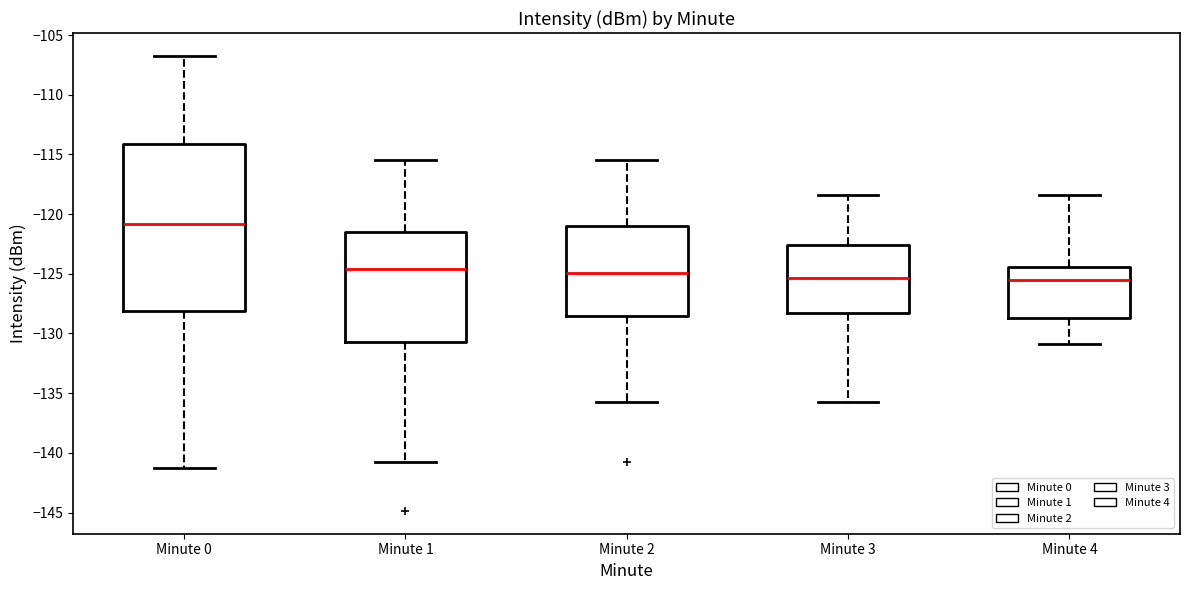

Reading left to right, transcribe this box plot: for each box, give where its median line is, the range the box spans, and where its two whiskers end, as read against the y-axis. The values are not printed on the chart, so give them approximately, as read against the axis.

Minute 0: median -121.0, box -128.0 to -114.0, whiskers -141.5 to -106.5
Minute 1: median -124.5, box -130.5 to -121.5, whiskers -140.5 to -115.5
Minute 2: median -125.0, box -128.5 to -121.0, whiskers -135.5 to -115.5
Minute 3: median -125.5, box -128.5 to -122.5, whiskers -135.5 to -118.5
Minute 4: median -125.5, box -128.5 to -124.5, whiskers -131.0 to -118.5